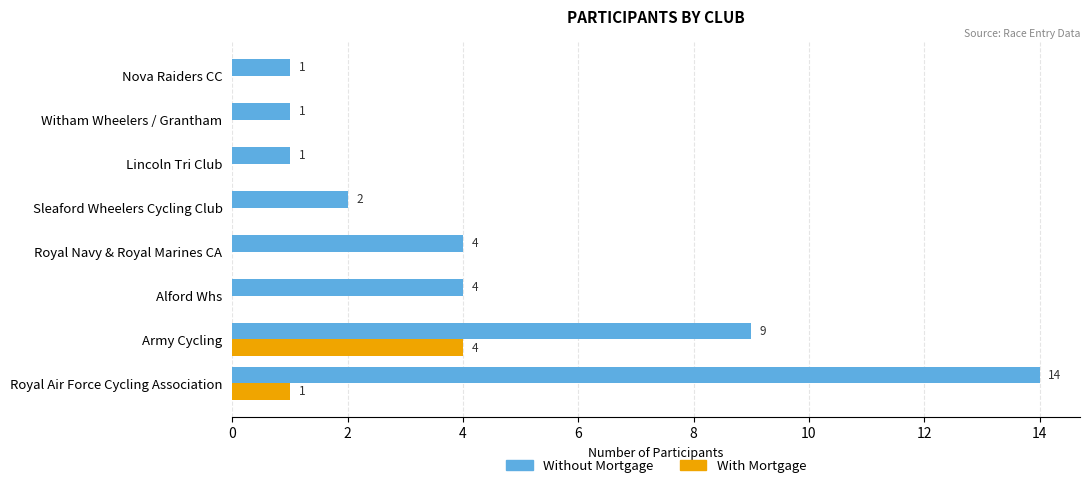

What is the sum of all With Mortgage values?

5